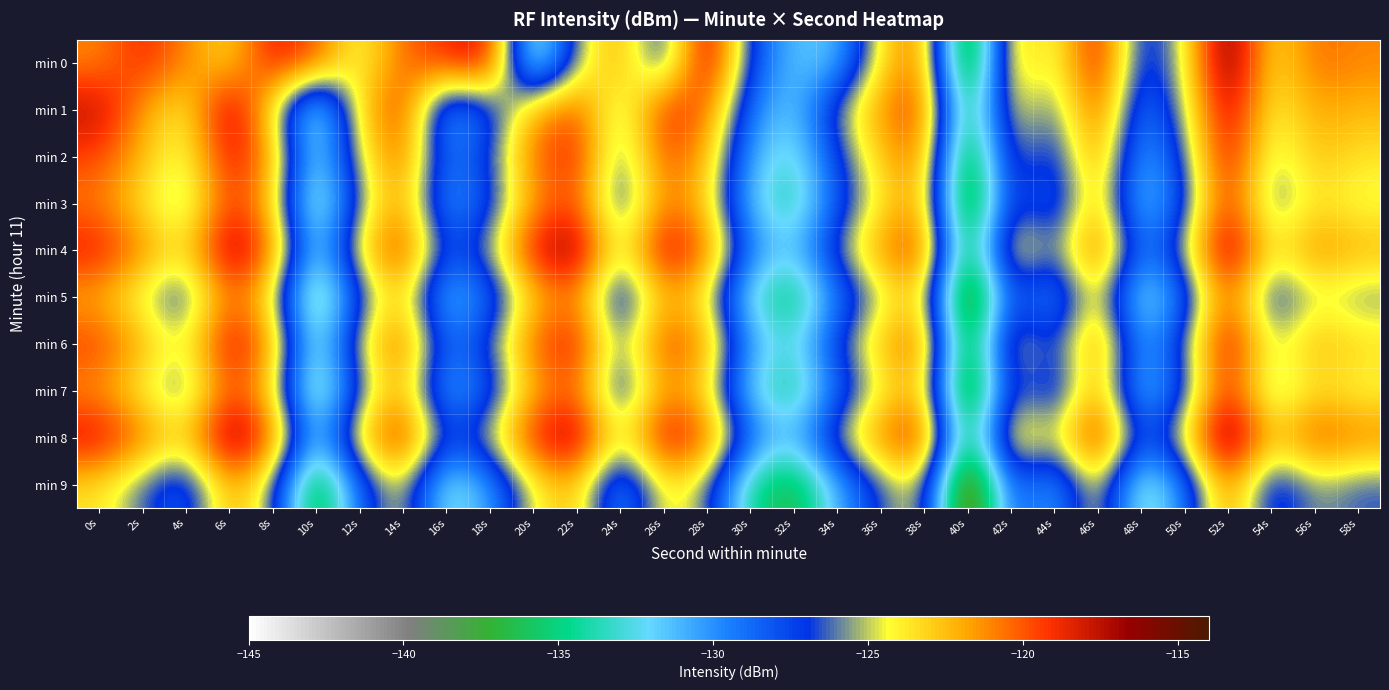

Reading left to right, what are all the values shown in this chart?

min 0: 0s=-121.1	2s=-118.7	4s=-120.9	6s=-123.6	8s=-118.1	10s=-119.7	12s=-124.9	14s=-120.4	16s=-118.9	18s=-117.4	20s=-135.5	22s=-125.5	24s=-121.5	26s=-128.5	28s=-116.3	30s=-127.5	32s=-131.5	34s=-131.7	36s=-123.6	38s=-119.9	40s=-141.4	42s=-121.8	44s=-125.5	46s=-117.5	48s=-128.6	50s=-124.7	52s=-114.9	54s=-123.9	56s=-120.4	58s=-121.1
min 1: 0s=-117.3	2s=-121.5	4s=-124.4	6s=-116.4	8s=-123.9	10s=-134.9	12s=-123.1	14s=-118.8	16s=-131.3	18s=-128.3	20s=-122.0	22s=-119.5	24s=-126.3	26s=-118.7	28s=-120.1	30s=-129.4	32s=-132.1	34s=-125.6	36s=-121.3	38s=-118.9	40s=-137.2	42s=-123.4	44s=-126.8	46s=-119.2	48s=-130.1	50s=-125.3	52s=-116.7	54s=-124.5	56s=-121.8	58s=-122.3
min 2: 0s=-119.5	2s=-122.3	4s=-125.1	6s=-117.8	8s=-121.4	10s=-133.2	12s=-124.6	14s=-119.9	16s=-129.7	18s=-126.8	20s=-120.5	22s=-118.3	24s=-127.1	26s=-119.6	28s=-121.9	30s=-130.8	32s=-133.4	34s=-127.2	36s=-122.8	38s=-120.1	40s=-139.5	42s=-124.7	44s=-128.3	46s=-120.5	48s=-131.4	50s=-126.7	52s=-117.3	54s=-125.8	56s=-122.4	58s=-123.6
min 3: 0s=-120.8	2s=-123.6	4s=-126.4	6s=-118.9	8s=-122.7	10s=-135.5	12s=-125.9	14s=-121.2	16s=-130.8	18s=-127.9	20s=-121.6	22s=-119.4	24s=-128.2	26s=-120.7	28s=-122.8	30s=-131.9	32s=-134.5	34s=-128.3	36s=-123.9	38s=-121.2	40s=-140.6	42s=-125.8	44s=-129.4	46s=-121.6	48s=-132.5	50s=-127.8	52s=-118.4	54s=-126.9	56s=-123.5	58s=-124.7
min 4: 0s=-118.2	2s=-121.0	4s=-123.8	6s=-116.3	8s=-120.1	10s=-132.9	12s=-123.3	14s=-118.6	16s=-128.2	18s=-125.3	20s=-118.0	22s=-115.8	24s=-125.6	26s=-117.1	28s=-120.2	30s=-129.3	32s=-131.9	34s=-125.7	36s=-121.3	38s=-118.6	40s=-138.0	42s=-122.2	44s=-126.8	46s=-119.0	48s=-129.9	50s=-125.2	52s=-115.8	54s=-124.3	56s=-120.9	58s=-122.1
min 5: 0s=-122.1	2s=-124.9	4s=-127.7	6s=-120.2	8s=-124.0	10s=-136.8	12s=-127.2	14s=-122.5	16s=-132.1	18s=-129.2	20s=-122.9	22s=-120.7	24s=-129.5	26s=-122.0	28s=-124.1	30s=-133.2	32s=-135.8	34s=-129.6	36s=-125.2	38s=-122.5	40s=-141.9	42s=-127.1	44s=-130.7	46s=-122.9	48s=-133.8	50s=-129.1	52s=-119.7	54s=-128.2	56s=-124.8	58s=-126.0
min 6: 0s=-119.3	2s=-122.1	4s=-124.9	6s=-117.4	8s=-121.2	10s=-134.0	12s=-124.4	14s=-119.7	16s=-129.3	18s=-126.4	20s=-120.1	22s=-117.9	24s=-126.7	26s=-119.2	28s=-121.3	30s=-130.4	32s=-133.0	34s=-126.8	36s=-122.4	38s=-119.7	40s=-139.1	42s=-123.3	44s=-127.9	46s=-120.1	48s=-131.0	50s=-126.3	52s=-117.0	54s=-125.4	56s=-122.0	58s=-123.2
min 7: 0s=-121.4	2s=-124.2	4s=-127.0	6s=-119.5	8s=-123.3	10s=-136.1	12s=-126.5	14s=-121.8	16s=-131.4	18s=-128.5	20s=-122.2	22s=-120.0	24s=-128.8	26s=-121.3	28s=-123.4	30s=-132.5	32s=-135.1	34s=-128.9	36s=-124.5	38s=-121.8	40s=-141.2	42s=-125.4	44s=-129.0	46s=-121.2	48s=-132.3	50s=-127.6	52s=-118.3	54s=-126.7	56s=-123.3	58s=-124.5
min 8: 0s=-117.6	2s=-120.4	4s=-123.2	6s=-115.7	8s=-119.5	10s=-132.3	12s=-122.7	14s=-118.0	16s=-127.6	18s=-124.7	20s=-118.4	22s=-116.2	24s=-125.0	26s=-117.5	28s=-119.6	30s=-128.7	32s=-131.3	34s=-125.1	36s=-120.7	38s=-118.0	40s=-137.4	42s=-121.6	44s=-125.2	46s=-117.4	48s=-128.5	50s=-123.8	52s=-114.5	54s=-122.9	56s=-119.5	58s=-120.7
min 9: 0s=-123.5	2s=-126.3	4s=-129.1	6s=-121.6	8s=-125.4	10s=-138.2	12s=-128.6	14s=-123.9	16s=-133.5	18s=-130.6	20s=-124.3	22s=-122.1	24s=-131.0	26s=-123.5	28s=-125.5	30s=-134.6	32s=-137.2	34s=-131.0	36s=-126.6	38s=-123.9	40s=-143.3	42s=-127.5	44s=-131.1	46s=-123.3	48s=-134.4	50s=-129.7	52s=-120.4	54s=-128.8	56s=-125.4	58s=-126.6